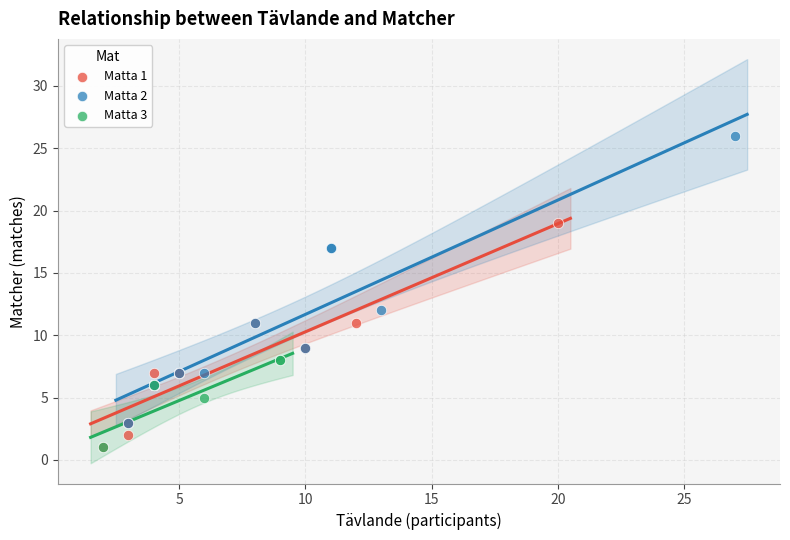

Which series has the largest Y range (max minus min)?

Matta 2